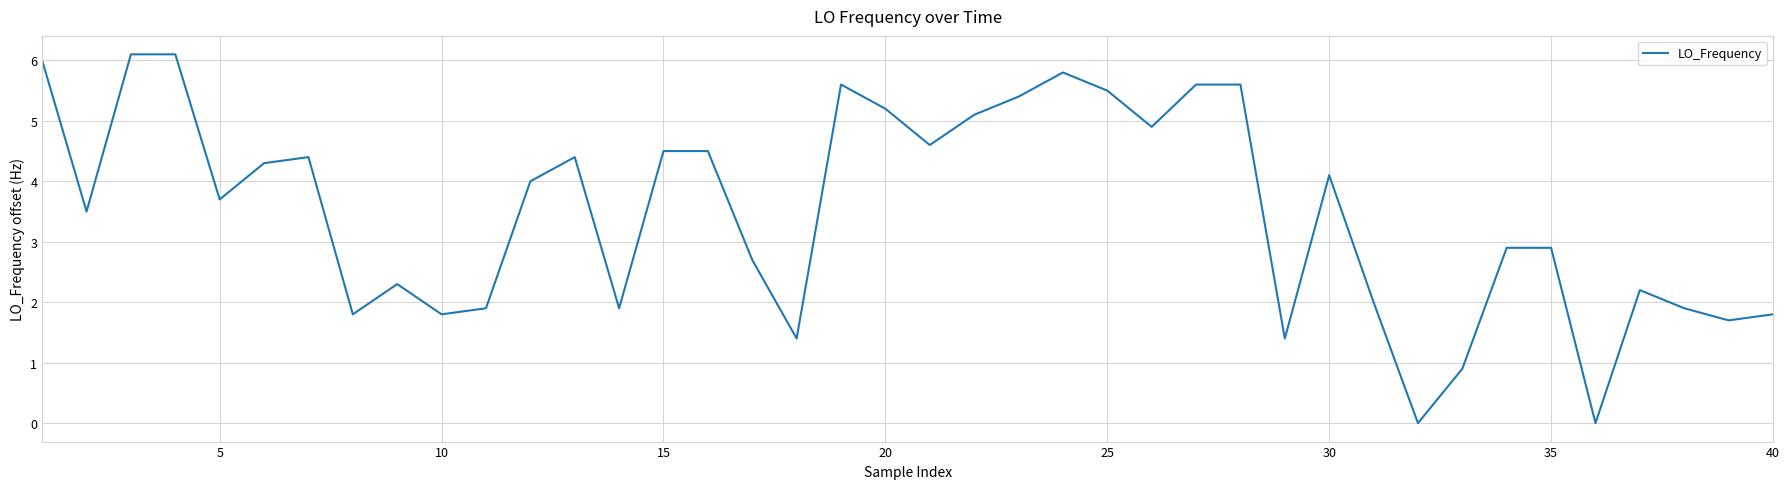

What is the difference between the maximum and minimum values?

6.1